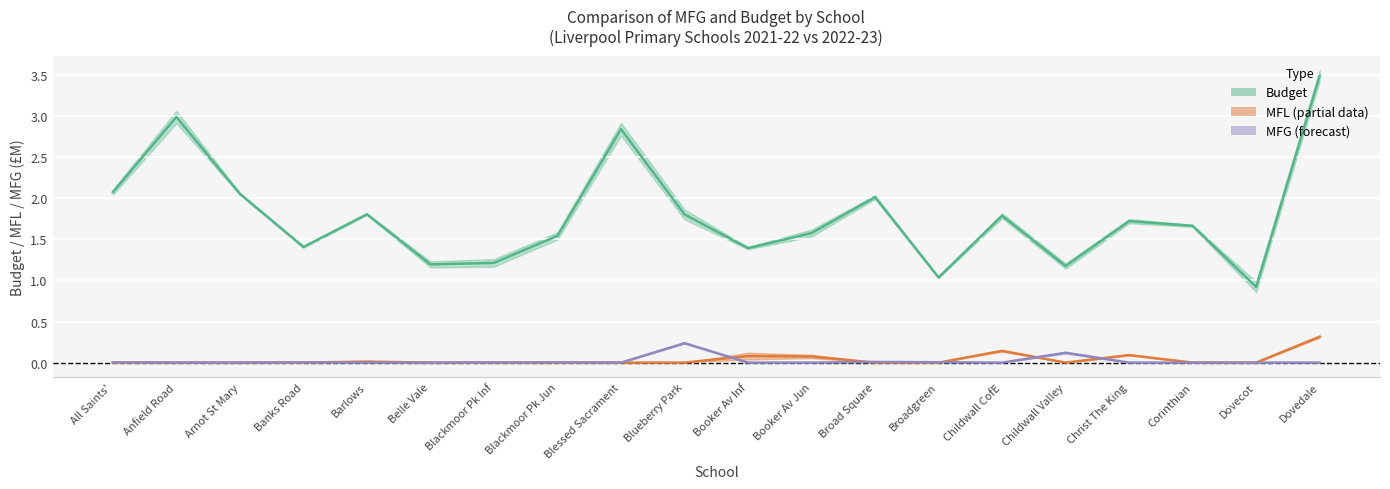

The value of Budget centre at Banks Road is 0.4. True or false?

False